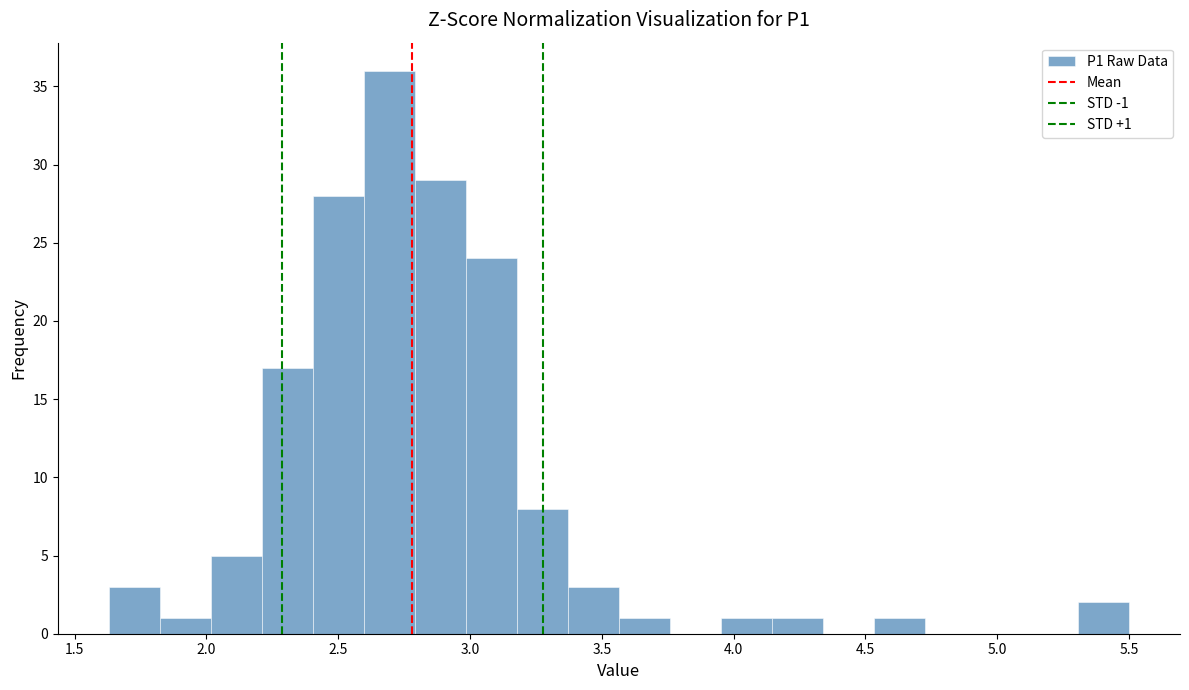

Around what value on the x-axis is the tallest bar? Give the approximate position of its centre, as read against the axis.

2.70